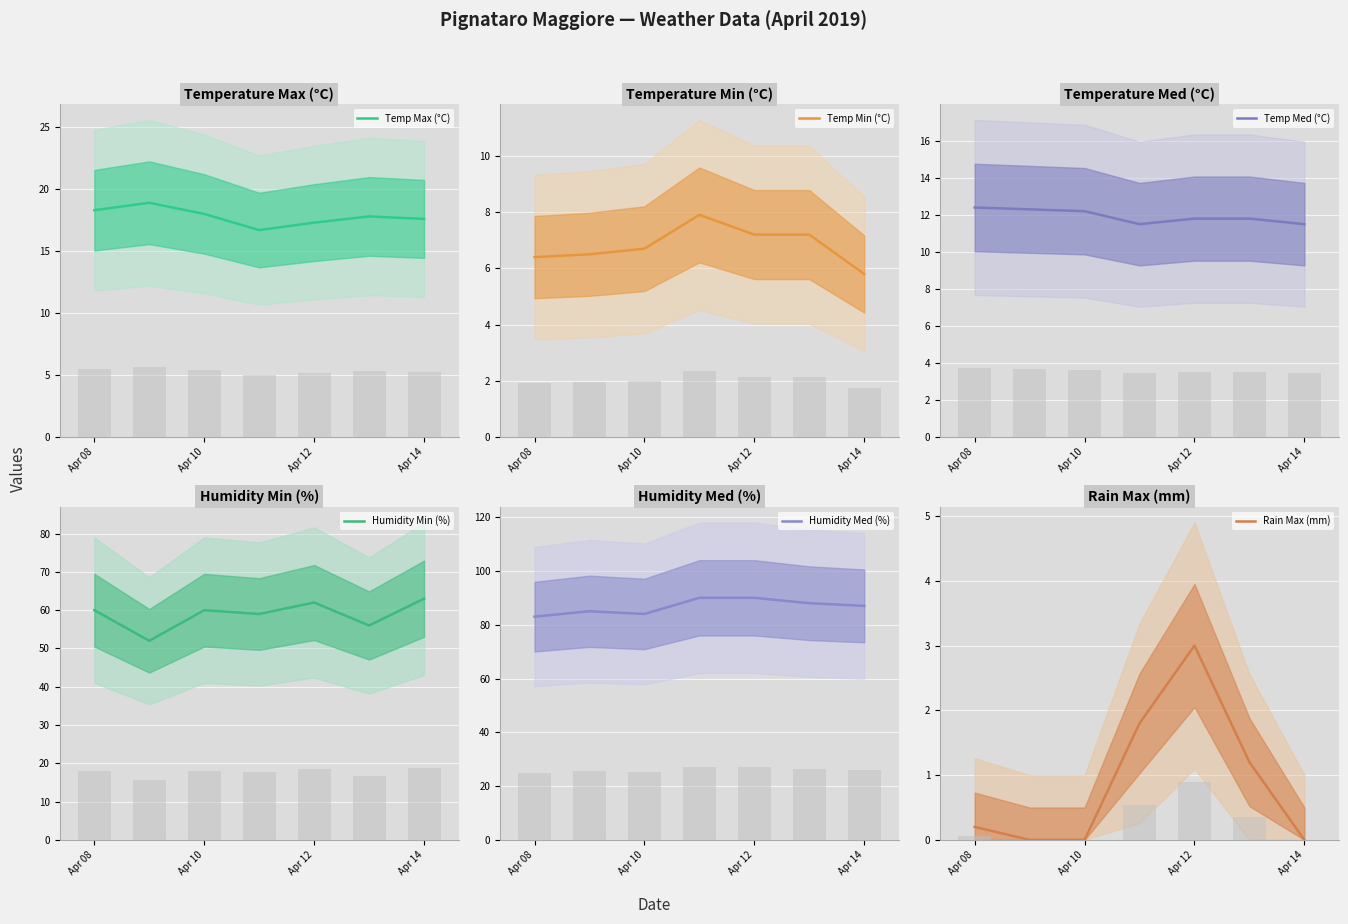

What value does the Humidity Med (%) series have at Apr 12?

90